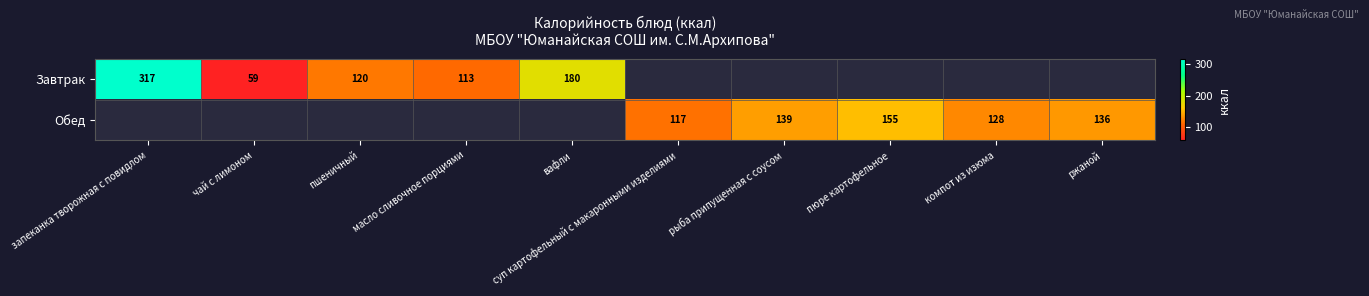

Count the number of data series in this chart.

2